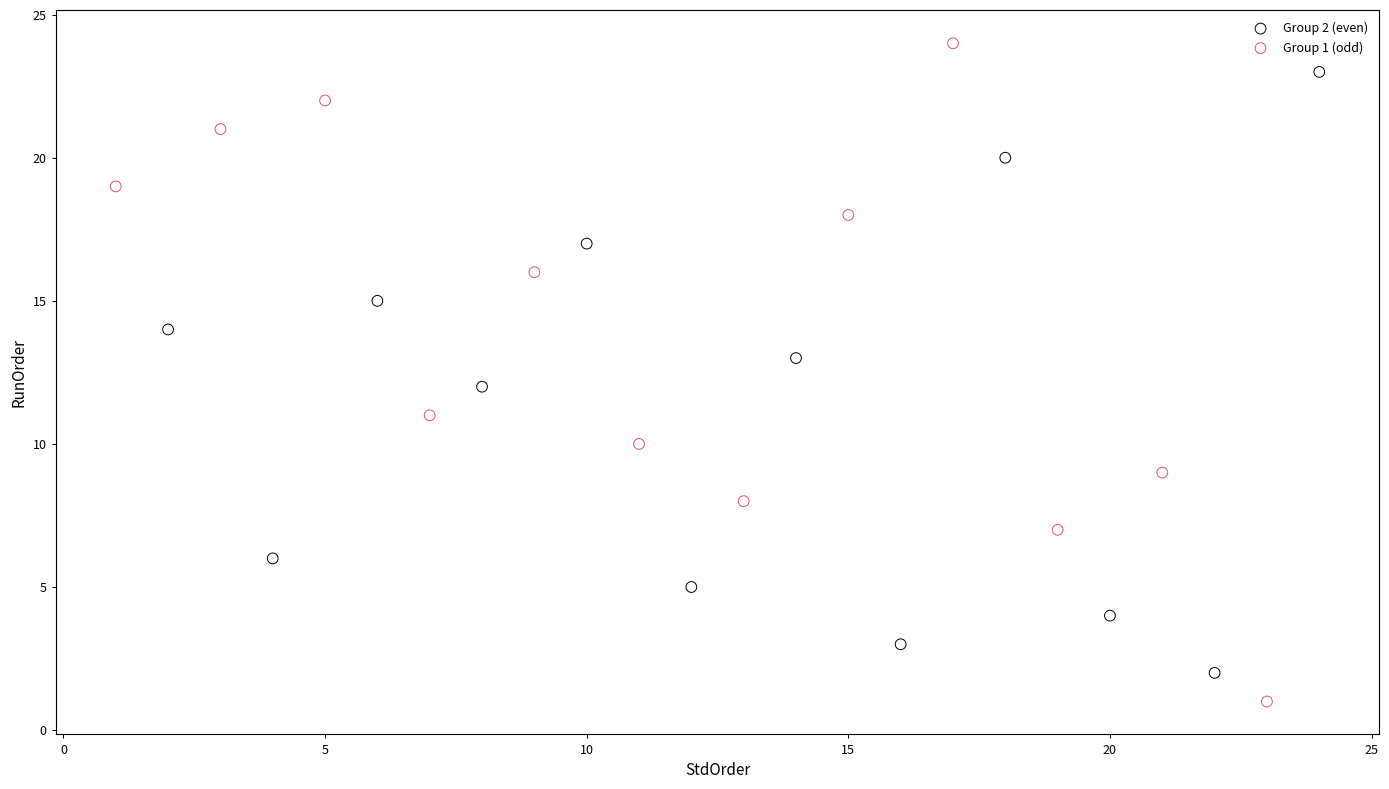

What are all the series names shown in the legend?

Group 2 (even), Group 1 (odd)